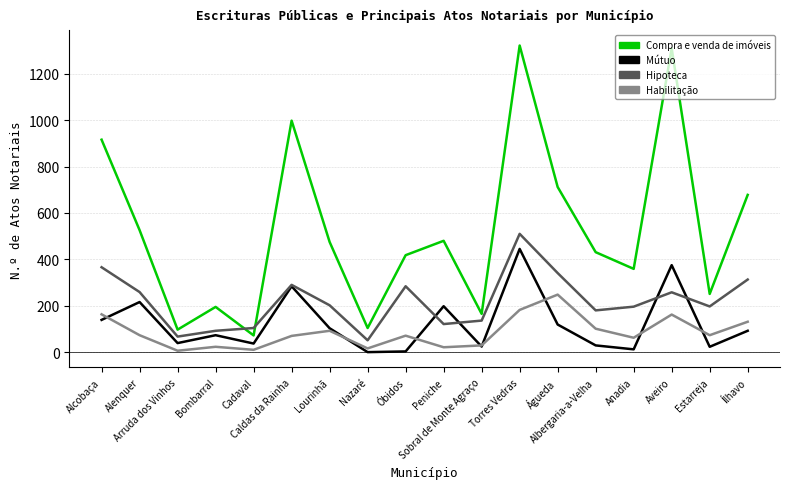

Which series has the largest range (max minus min)?

Compra e venda de imóveis